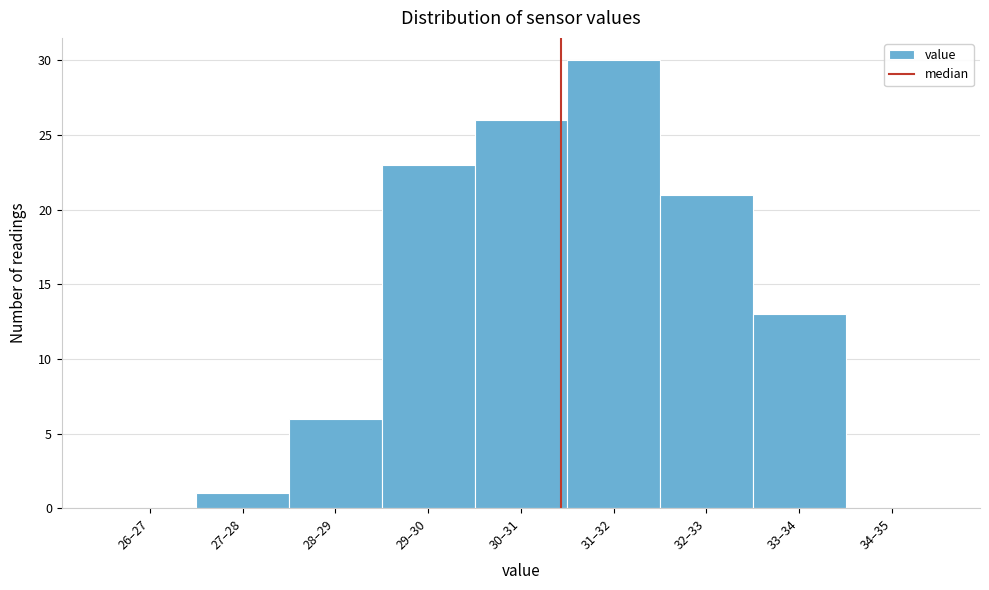

Reading left to right, list all the values displayed in this chart.

26–27=0	27–28=1	28–29=6	29–30=23	30–31=26	31–32=30	32–33=21	33–34=13	34–35=0